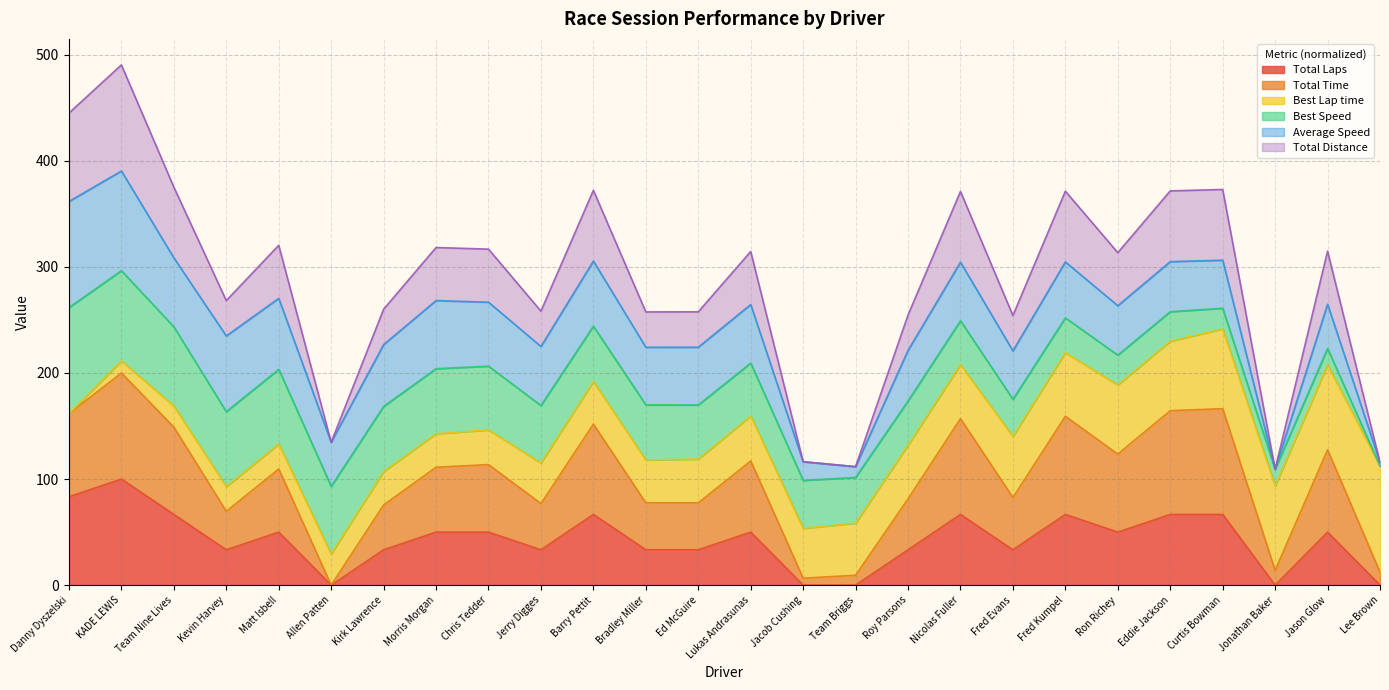

How many lines are shown in the chart?

6